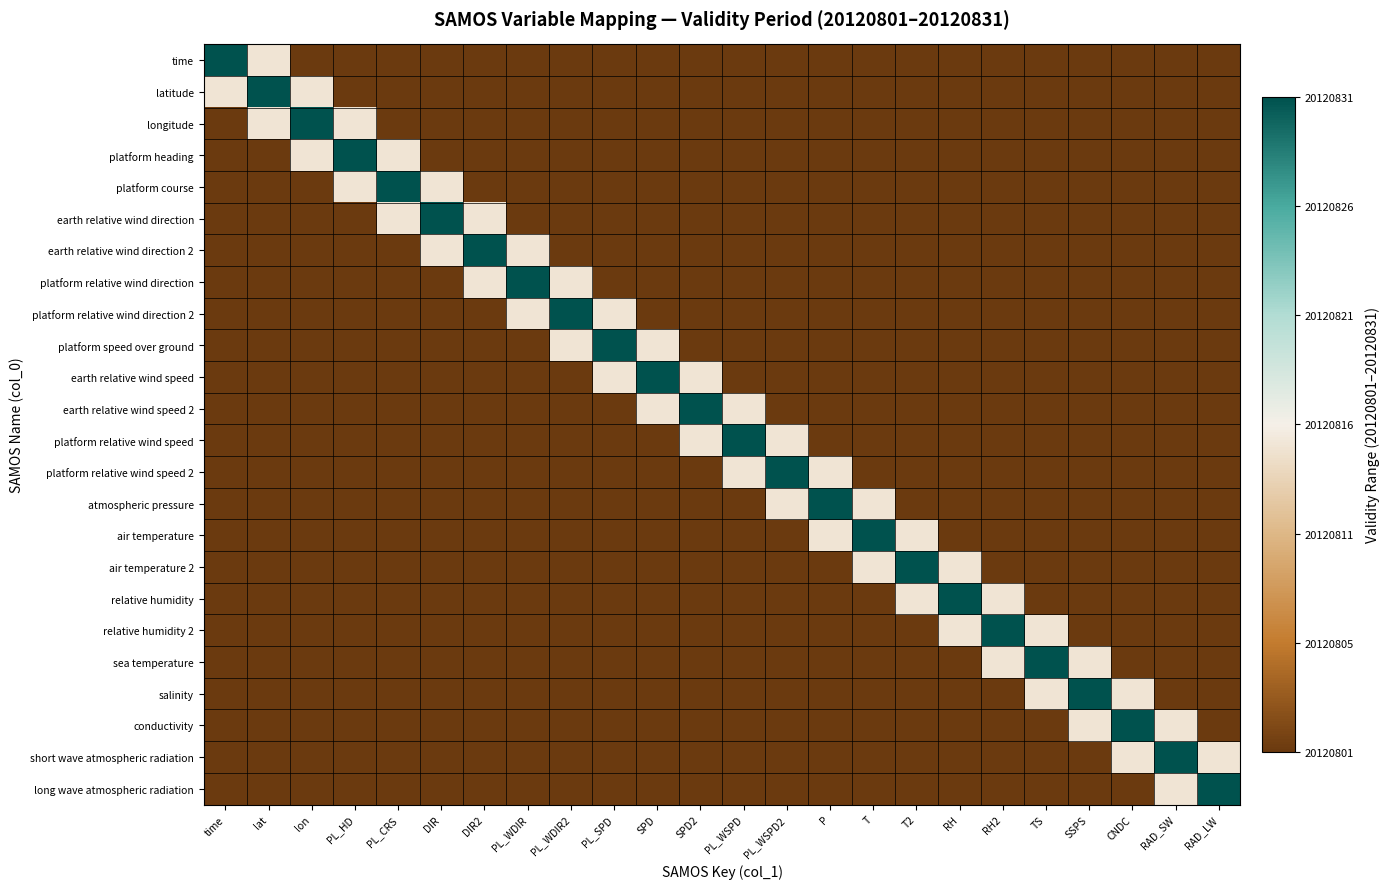

At which category is the sum across all series the highest?

lat